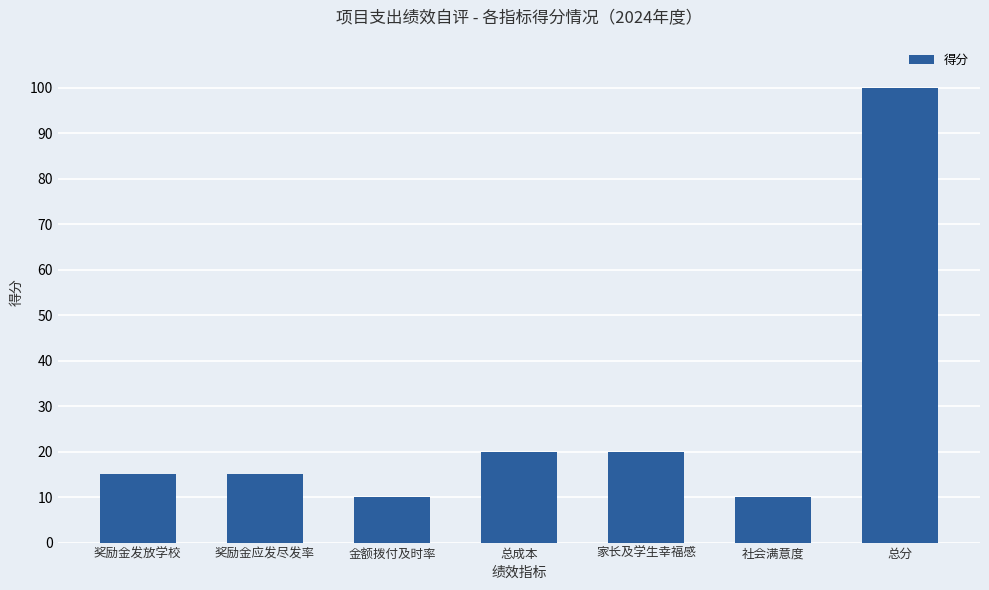

Read the value at 社会满意度.

10